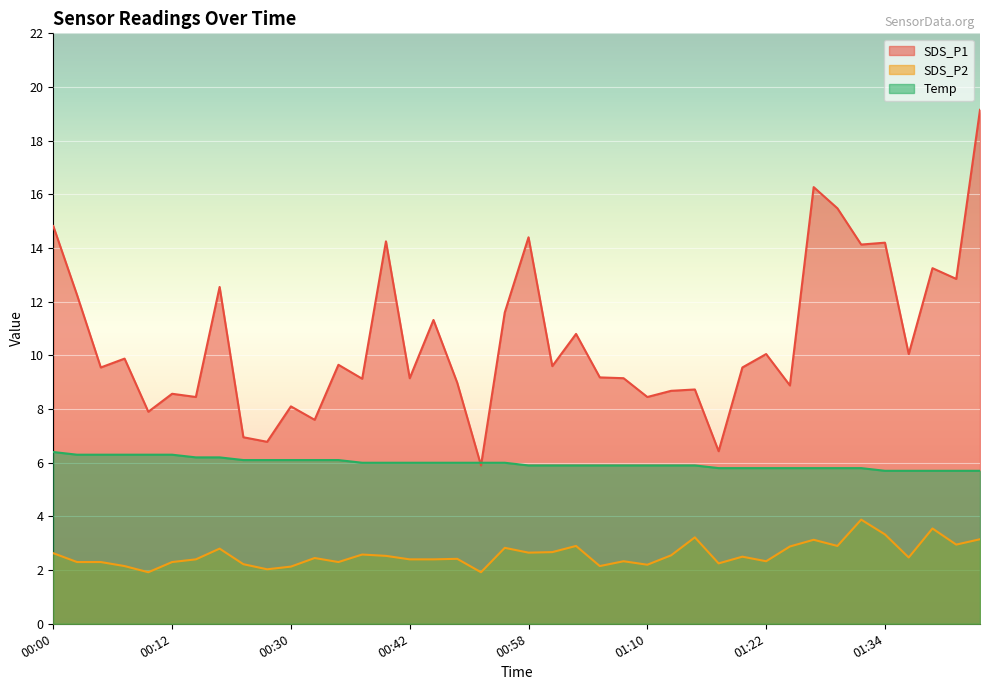

True or false: SDS_P2 and SDS_P1 intersect in this chart.

False